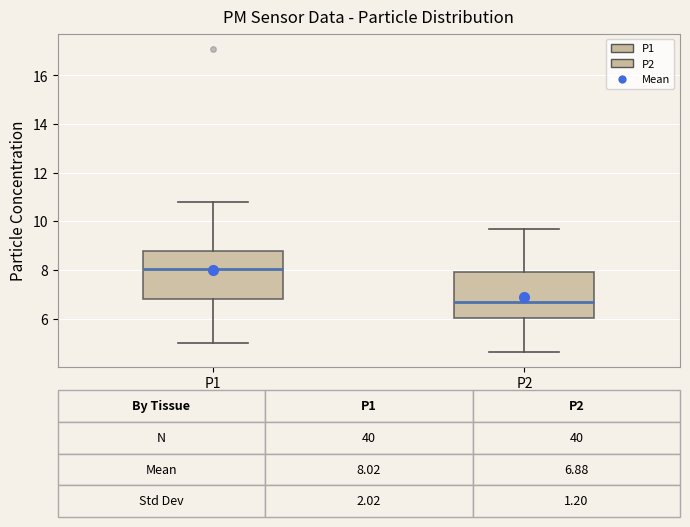

Which box has the highest median line?

P1